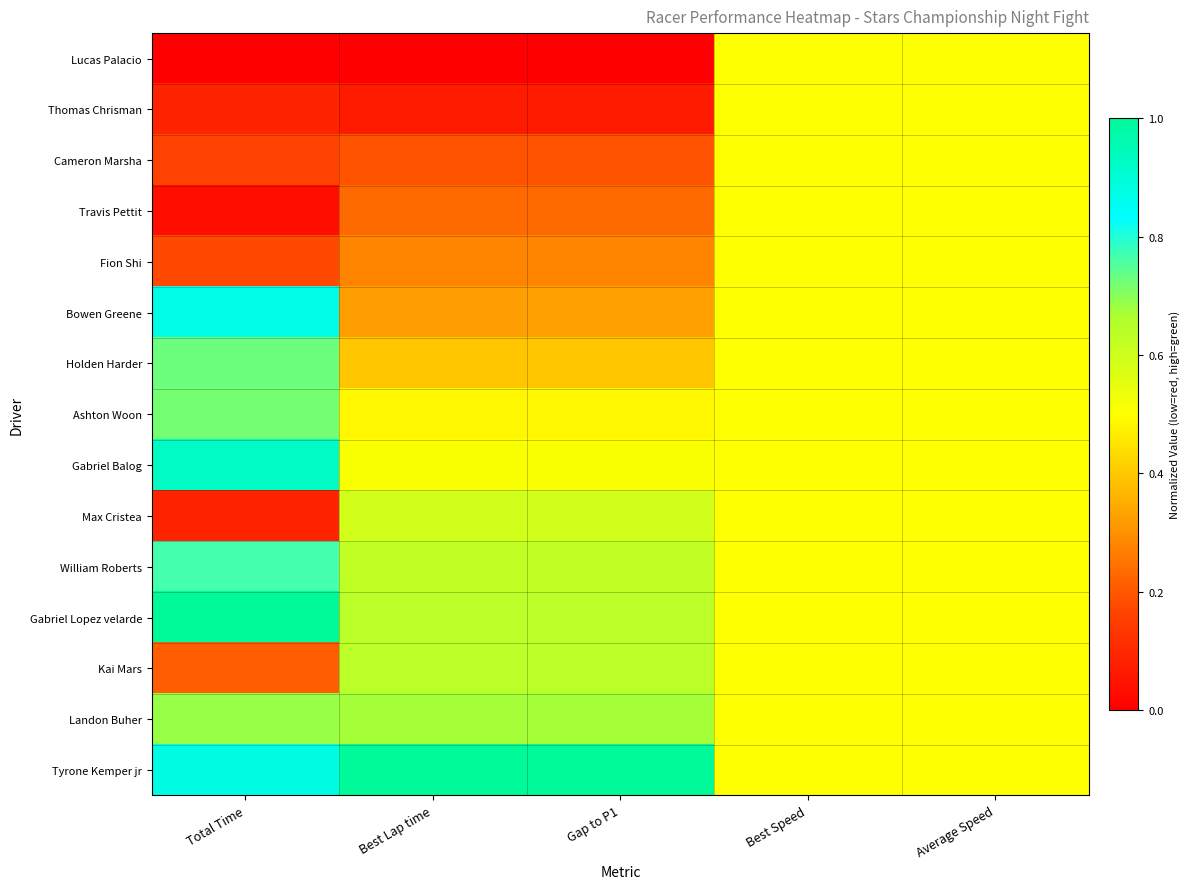

Reading left to right, what are all the values shown in this chart?

Lucas Palacio: Total Time=0.0	Best Lap time=0.0	Gap to P1=0.0	Best Speed=0.5	Average Speed=0.5
Thomas Chrisman: Total Time=0.1	Best Lap time=0.1	Gap to P1=0.1	Best Speed=0.5	Average Speed=0.5
Cameron Marsha: Total Time=0.2	Best Lap time=0.2	Gap to P1=0.2	Best Speed=0.5	Average Speed=0.5
Travis Pettit: Total Time=0.0	Best Lap time=0.2	Gap to P1=0.2	Best Speed=0.5	Average Speed=0.5
Fion Shi: Total Time=0.2	Best Lap time=0.3	Gap to P1=0.3	Best Speed=0.5	Average Speed=0.5
Bowen Greene: Total Time=0.9	Best Lap time=0.3	Gap to P1=0.3	Best Speed=0.5	Average Speed=0.5
Holden Harder: Total Time=0.7	Best Lap time=0.4	Gap to P1=0.4	Best Speed=0.5	Average Speed=0.5
Ashton Woon: Total Time=0.7	Best Lap time=0.5	Gap to P1=0.5	Best Speed=0.5	Average Speed=0.5
Gabriel Balog: Total Time=0.9	Best Lap time=0.5	Gap to P1=0.5	Best Speed=0.5	Average Speed=0.5
Max Cristea: Total Time=0.1	Best Lap time=0.6	Gap to P1=0.6	Best Speed=0.5	Average Speed=0.5
William Roberts: Total Time=0.8	Best Lap time=0.6	Gap to P1=0.6	Best Speed=0.5	Average Speed=0.5
Gabriel Lopez velarde: Total Time=1.0	Best Lap time=0.6	Gap to P1=0.6	Best Speed=0.5	Average Speed=0.5
Kai Mars: Total Time=0.2	Best Lap time=0.6	Gap to P1=0.6	Best Speed=0.5	Average Speed=0.5
Landon Buher: Total Time=0.7	Best Lap time=0.7	Gap to P1=0.7	Best Speed=0.5	Average Speed=0.5
Tyrone Kemper jr: Total Time=0.9	Best Lap time=1.0	Gap to P1=1.0	Best Speed=0.5	Average Speed=0.5